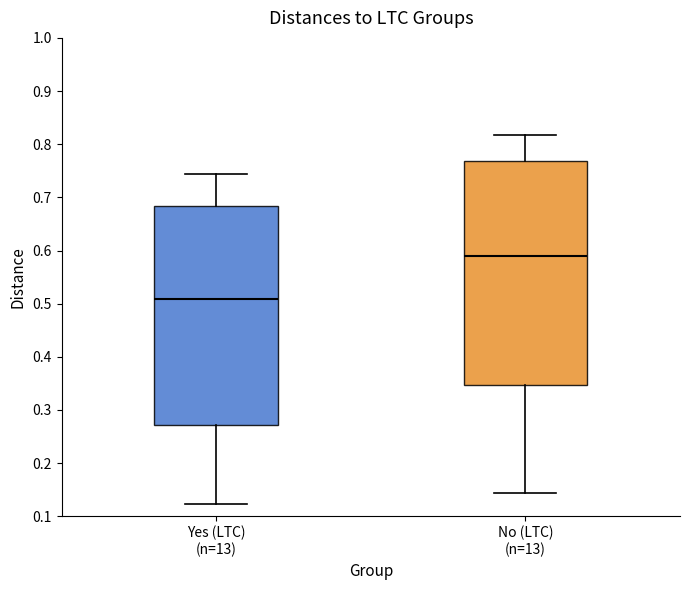

Which box's median line is the highest?

No (LTC) (n=13)